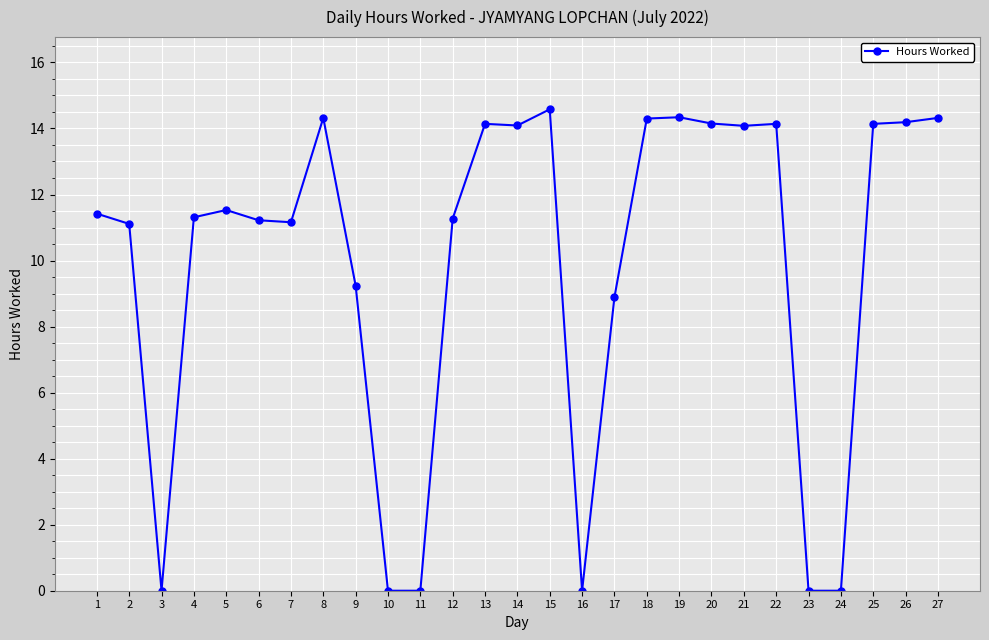

What is the value of the 22nd point from the left?

14.1